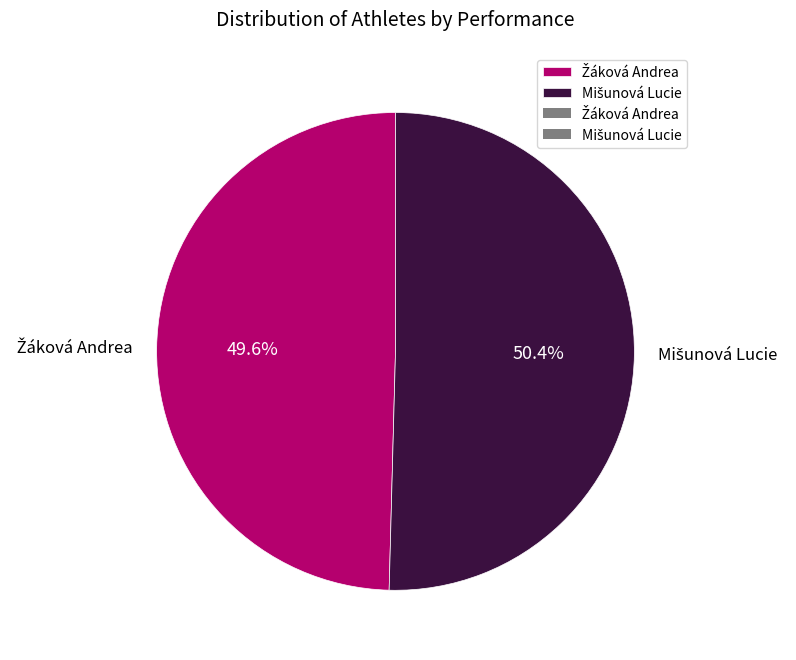

Does any single category account for the majority?

Yes